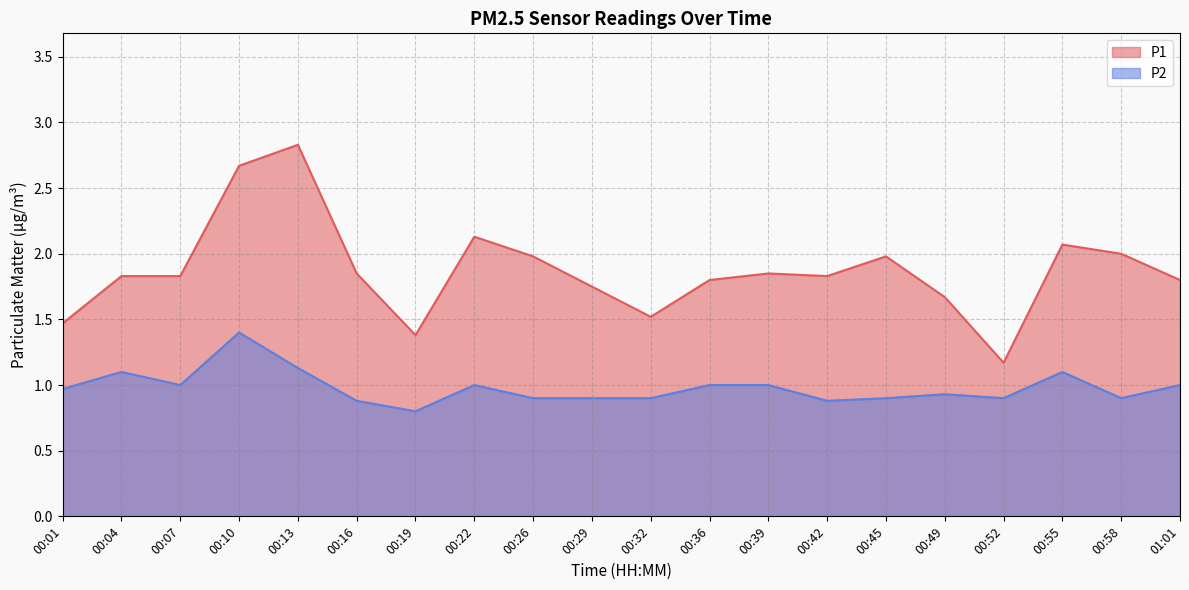

Reading left to right, transcribe all the data shown in this chart.

P1: 00:01=1.5	00:04=1.8	00:07=1.8	00:10=2.7	00:13=2.8	00:16=1.9	00:19=1.4	00:22=2.1	00:26=2.0	00:29=1.8	00:32=1.5	00:36=1.8	00:39=1.9	00:42=1.8	00:45=2.0	00:49=1.7	00:52=1.2	00:55=2.1	00:58=2.0	01:01=1.8
P2: 00:01=1.0	00:04=1.1	00:07=1.0	00:10=1.4	00:13=1.1	00:16=0.9	00:19=0.8	00:22=1.0	00:26=0.9	00:29=0.9	00:32=0.9	00:36=1.0	00:39=1.0	00:42=0.9	00:45=0.9	00:49=0.9	00:52=0.9	00:55=1.1	00:58=0.9	01:01=1.0